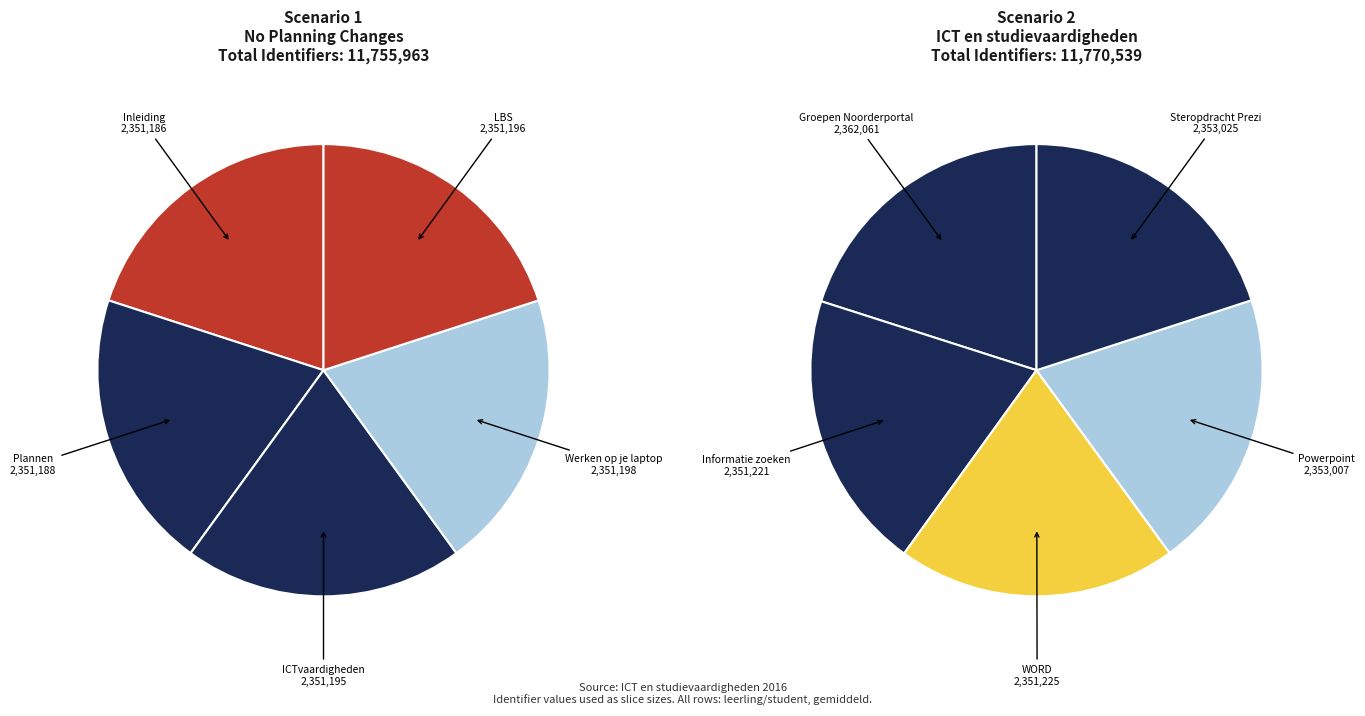

How many segments does this pie chart have?

10